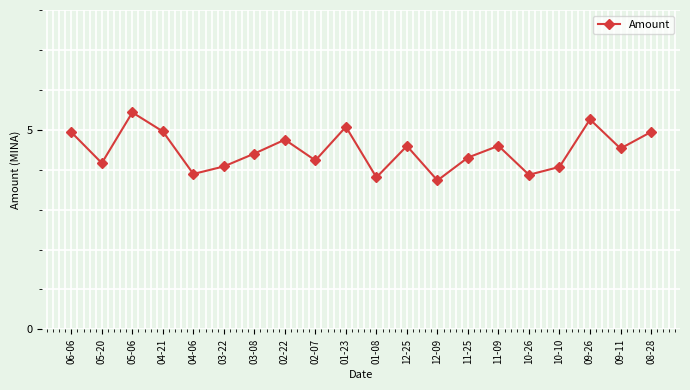

What is the difference between the second highest and second lowest values?

1.5